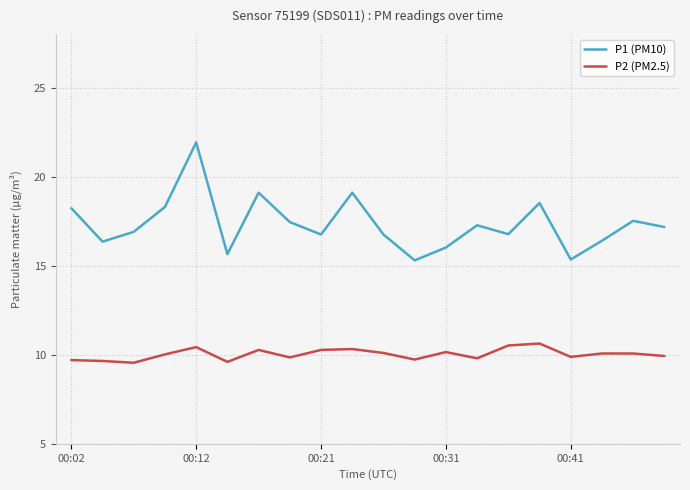

What is the smallest value displayed?

9.6